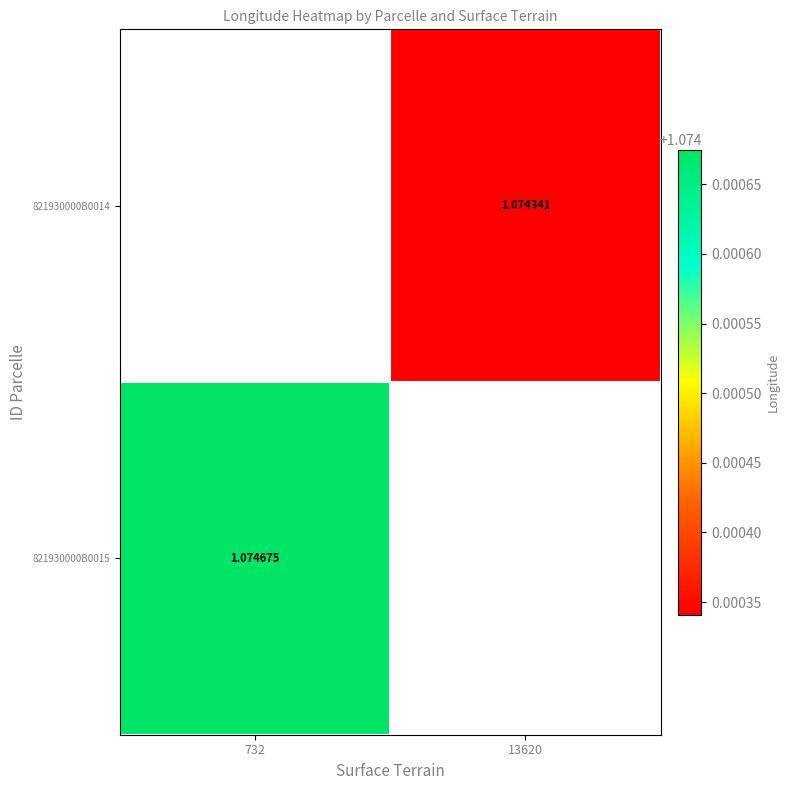

True or false: 821930000B0015 has a value of 1.5 at 732.

False